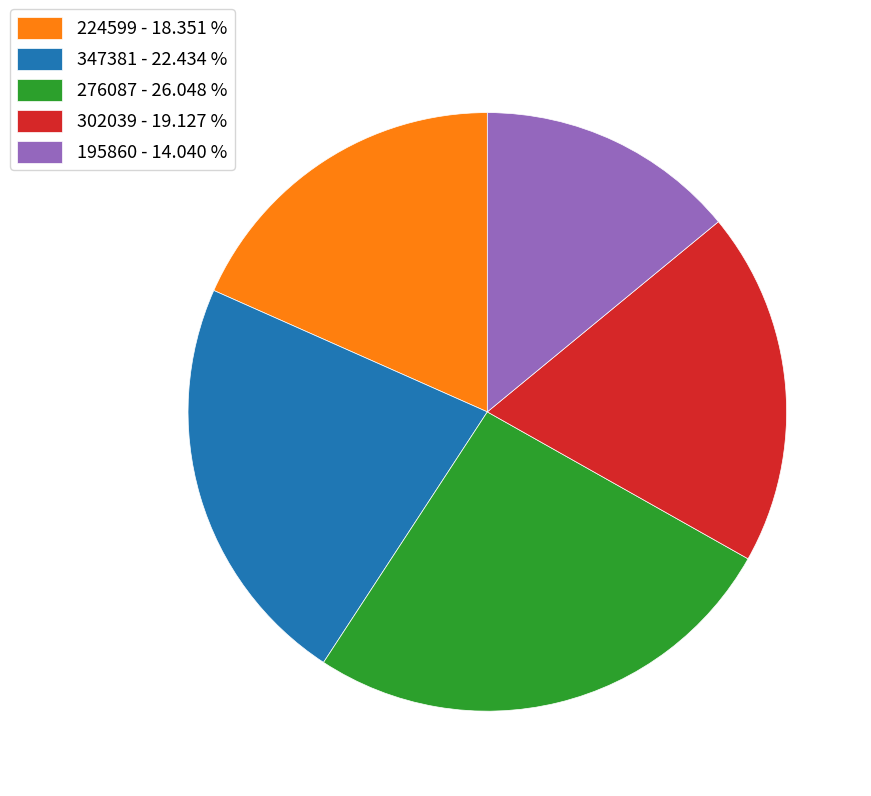

How many segments does this pie chart have?

5